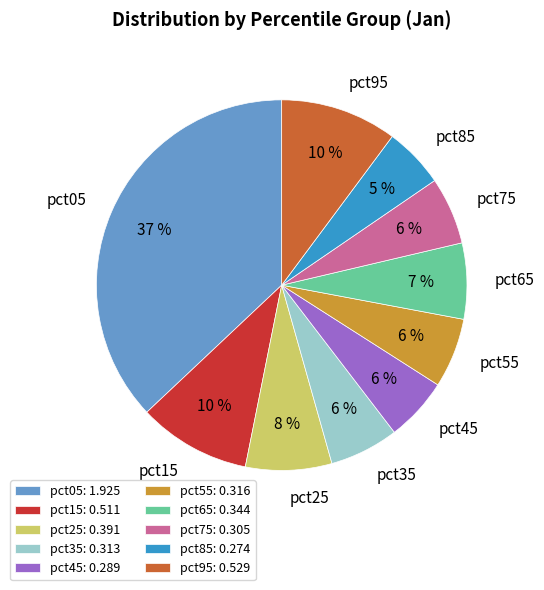

To the nearest percent, what is the combined percentage of pct85 and pct05?

42%